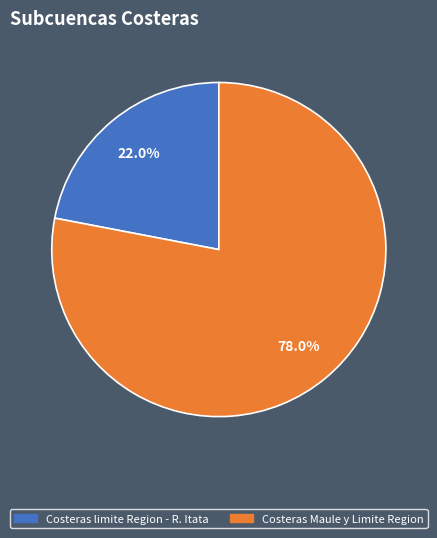

Is there a majority slice in this chart?

Yes